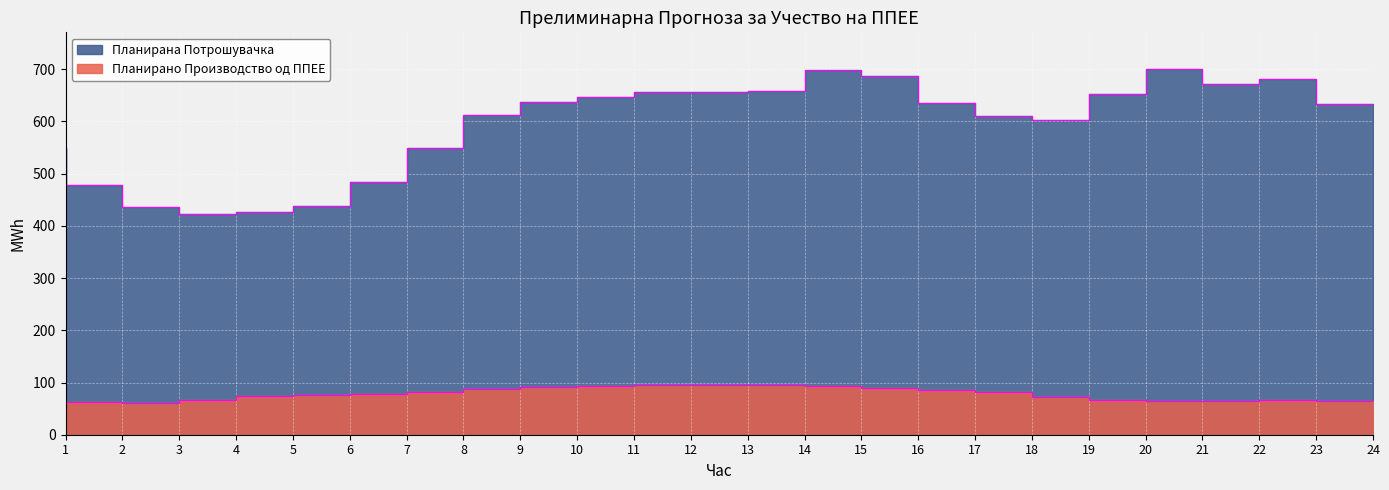

Which has a higher value, 22 or 12?

12